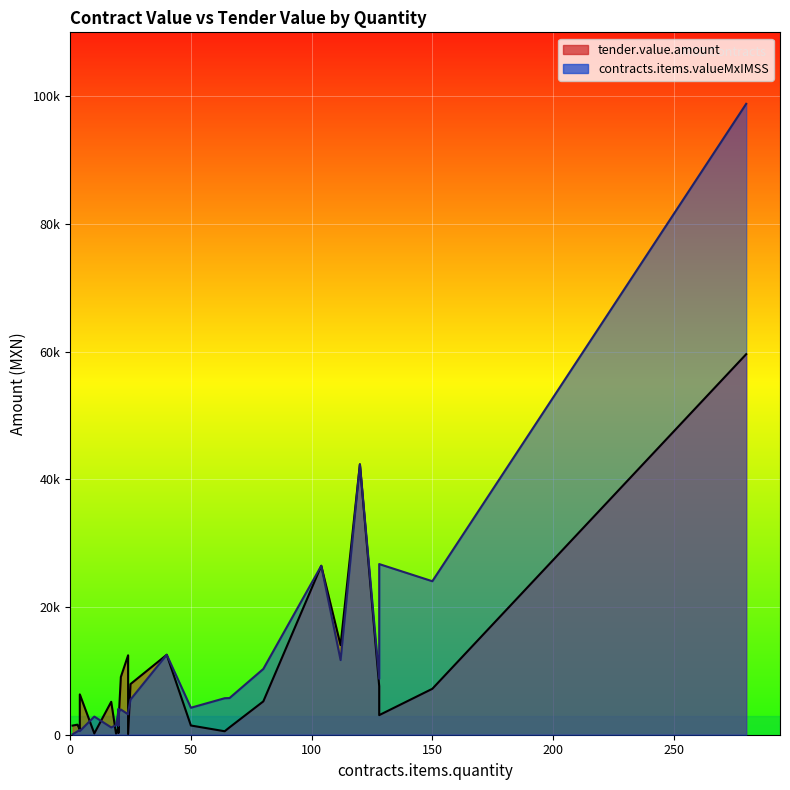

List the series in order of their overall mean, highest first.

contracts.items.valueMxIMSS, tender.value.amount